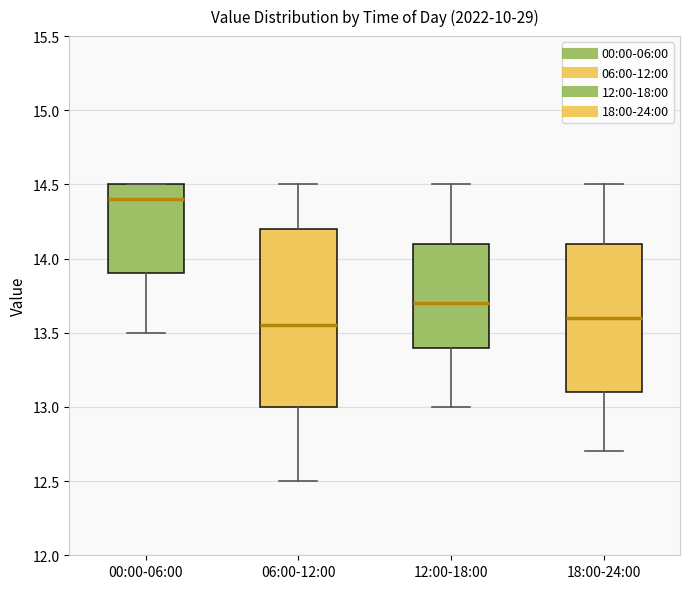

Where does the lower whisker of the box for 18:00-24:00 end on the y-axis? The values are not printed on the chart, so give them approximately, as read against the axis.

12.70